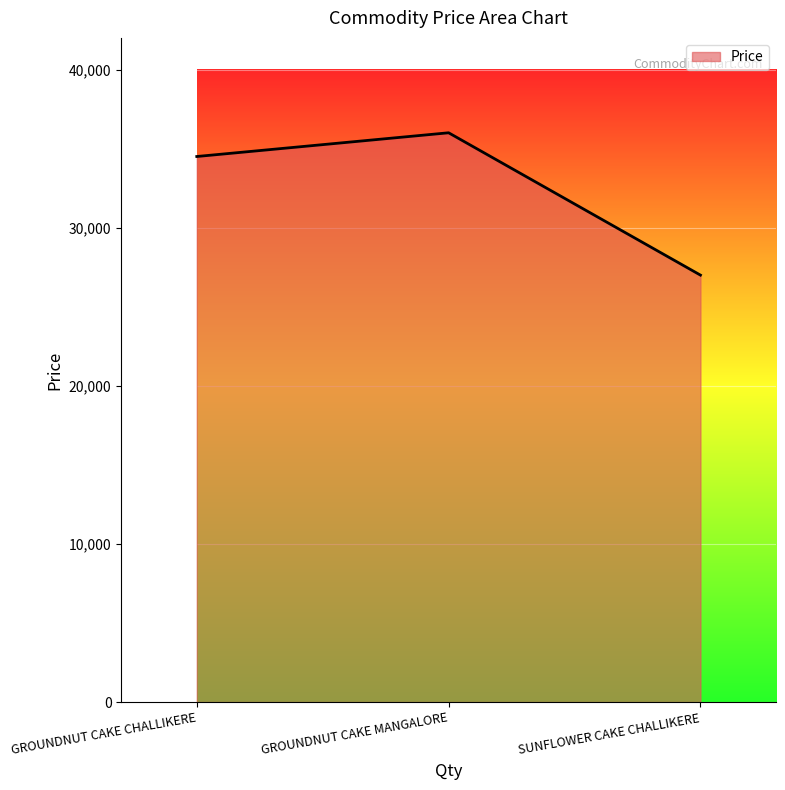

Does the chart display data point markers on the line(s)?

No